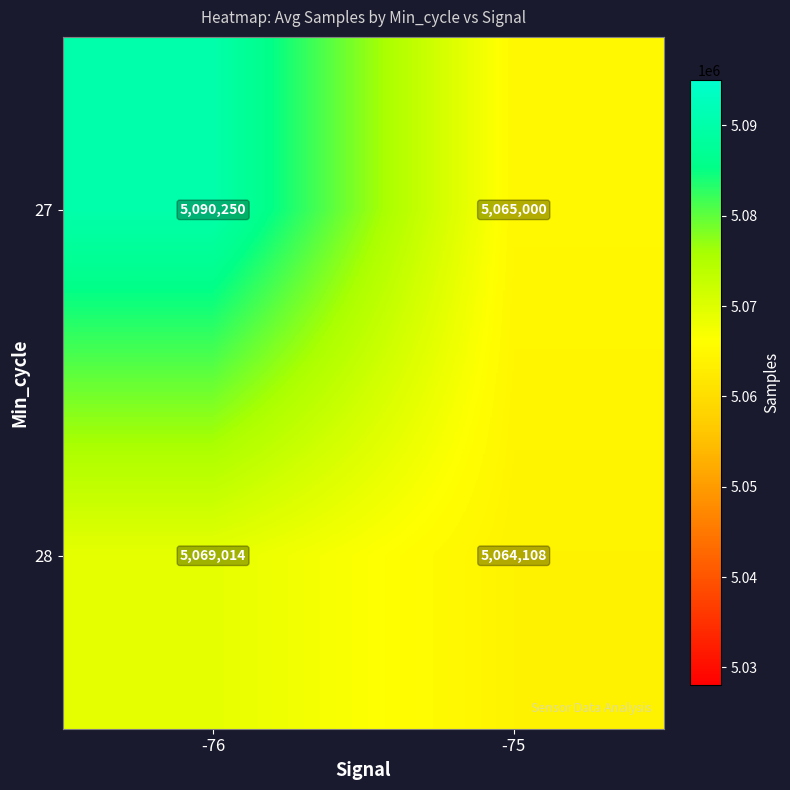

Which category has the lowest value across all series?

-75